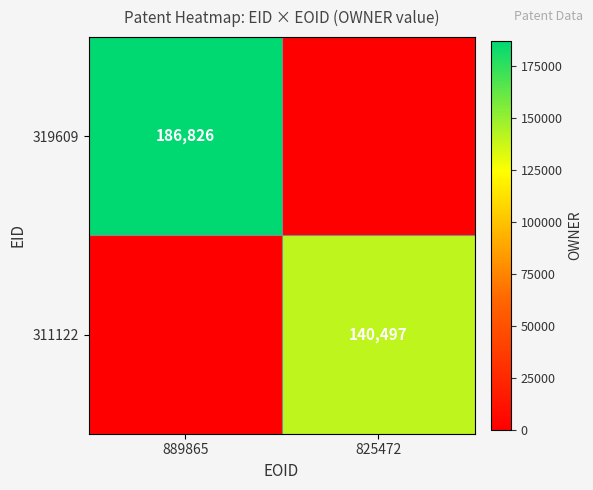

The value of 319609 at 889865 is 186826. True or false?

True